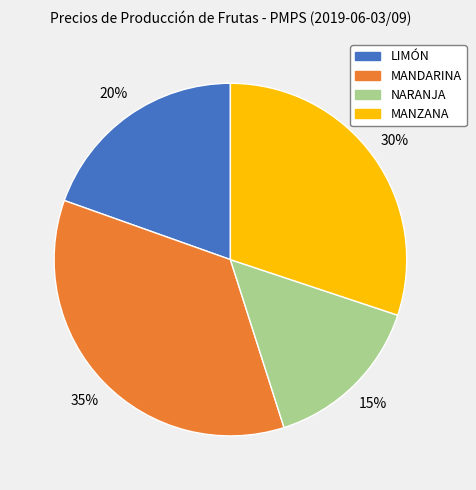

To the nearest percent, what is the difference between the largest and smallest slice percentages?

20%